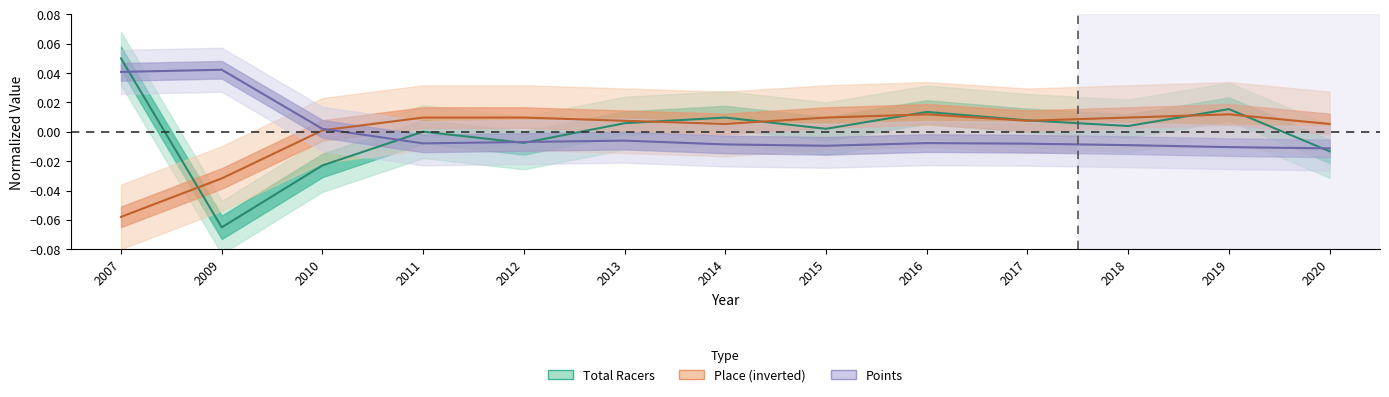

How many values in the Total Racers series are below 0?

4